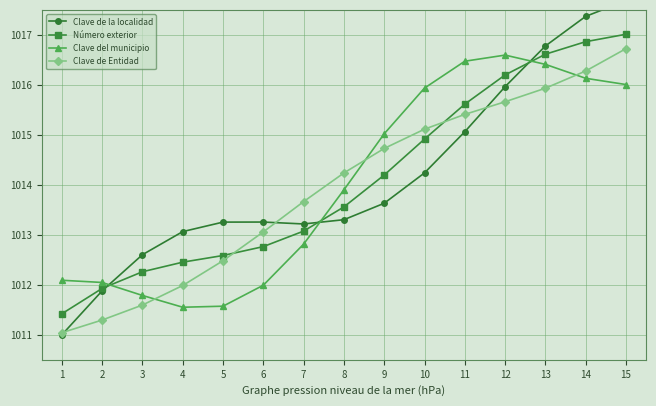

Which series has the largest range (max minus min)?

Clave de la localidad